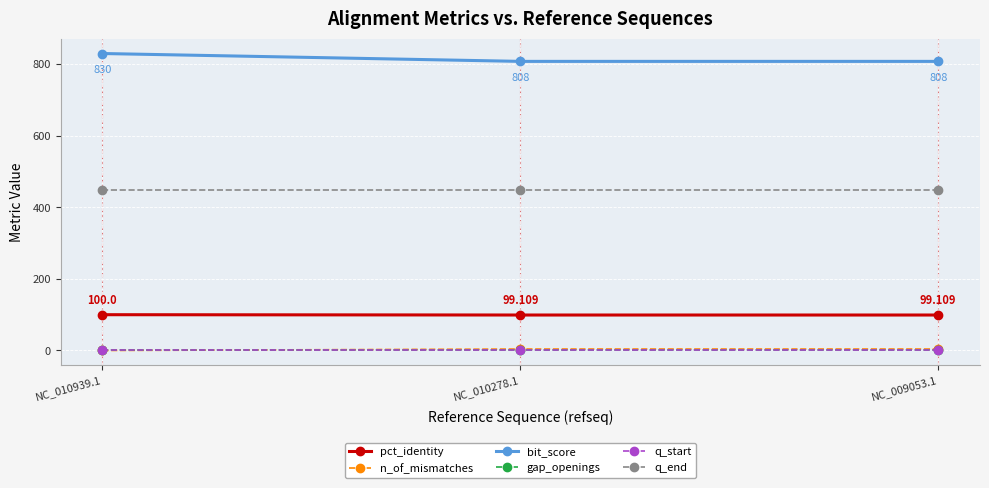

Between NC_010939.1 and NC_010278.1, which series saw the biggest shift?

bit_score